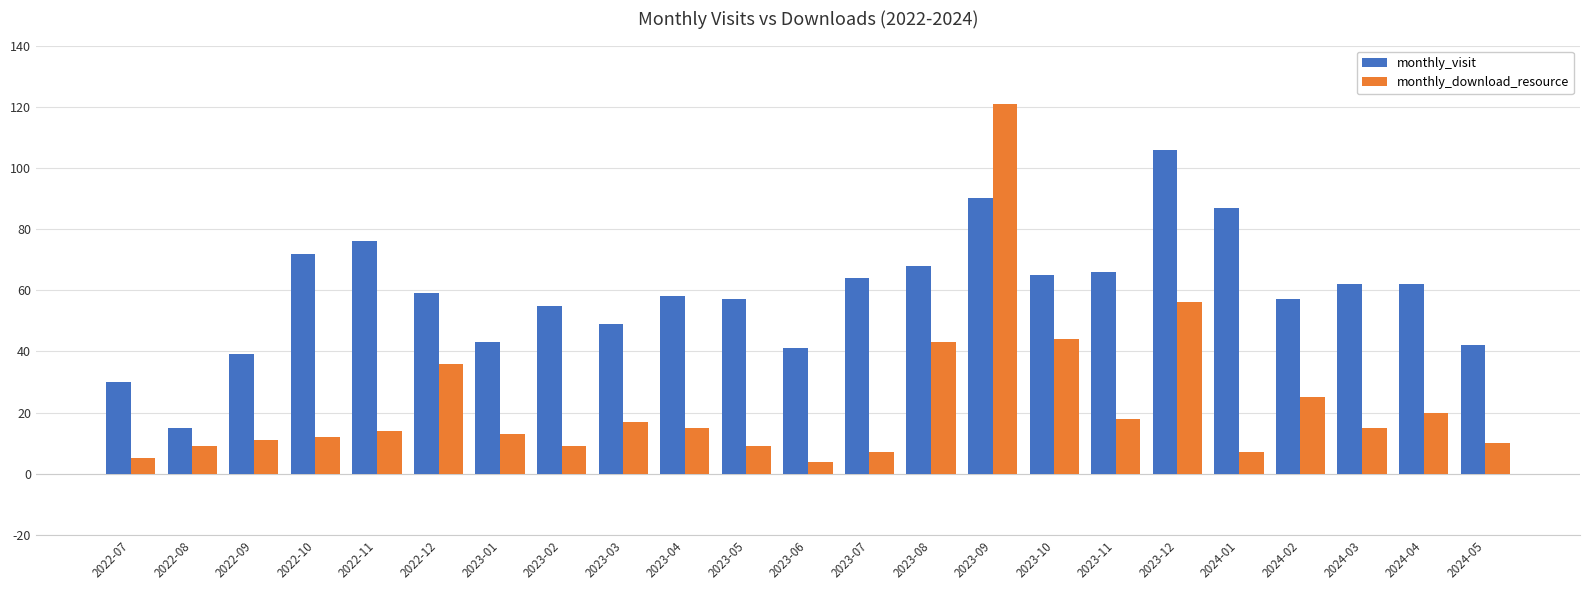

What is the sum of all monthly_visit values?

1363